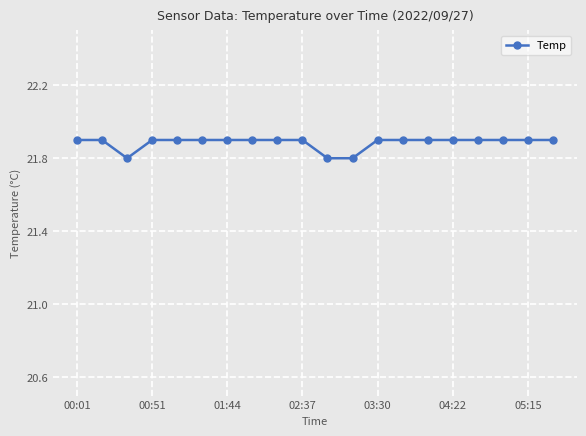

What is the sum of all values?

437.7